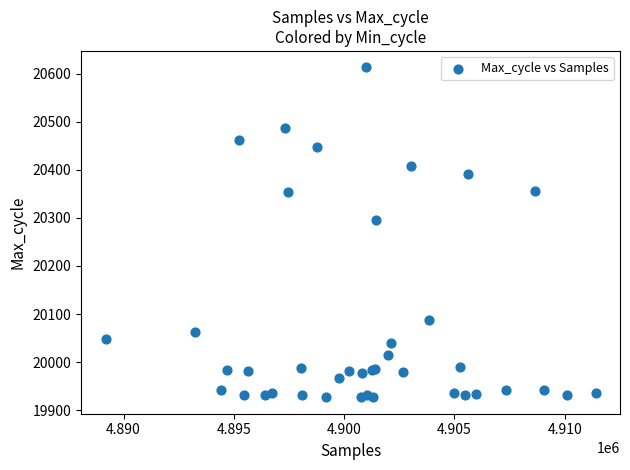

What Y value in the scatter plot is closest to 20270?

20295